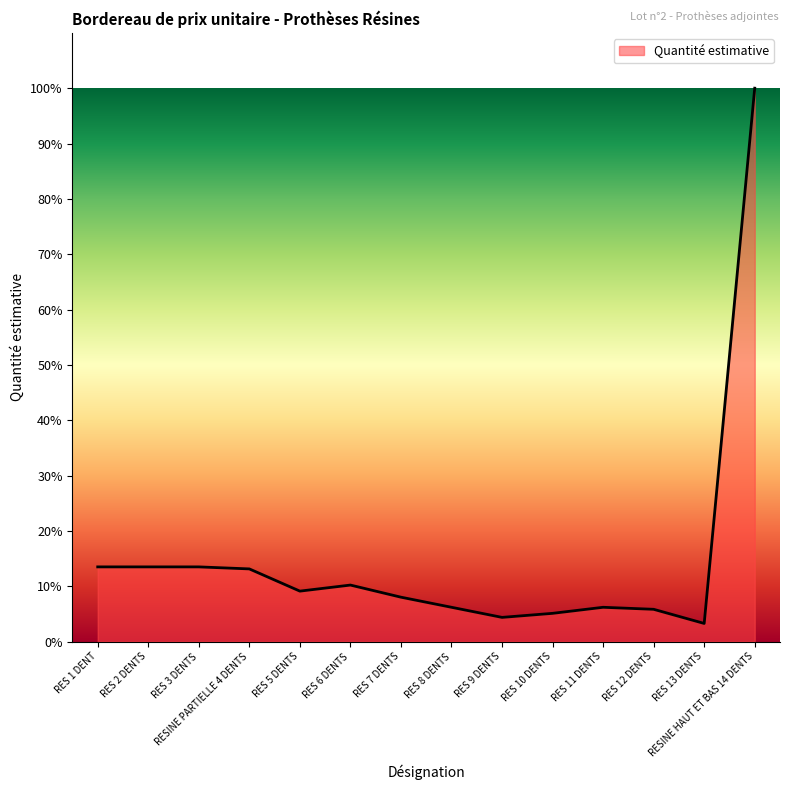

How many values are below 9?

7